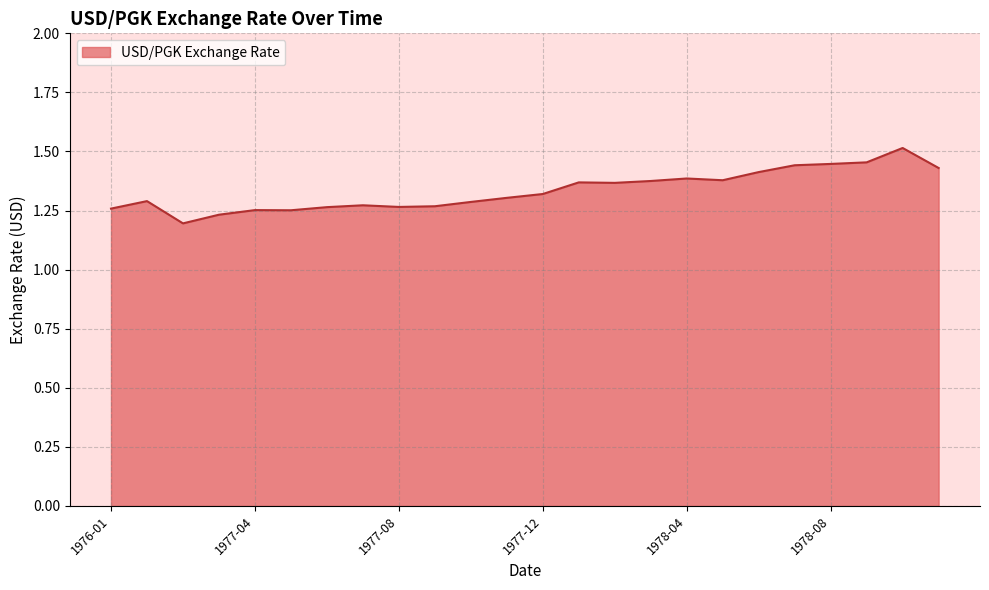

List the labels in order of value, smallest first.

1976-11, 1976-12, 1977-05, 1977-04, 1976-01, 1977-06, 1977-08, 1977-09, 1977-07, 1977-10, 1976-10, 1977-11, 1977-12, 1978-02, 1978-01, 1978-03, 1978-05, 1978-04, 1978-06, 1978-11, 1978-07, 1978-08, 1978-09, 1978-10